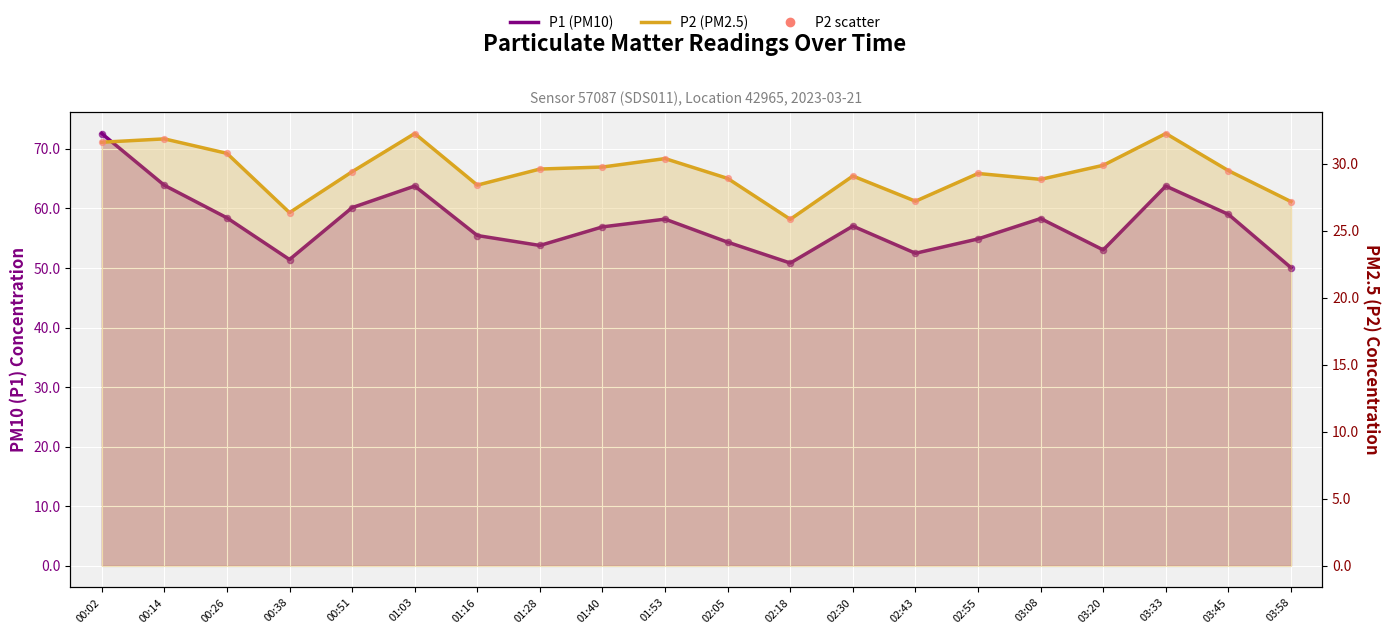

Which series has the widest spread of Y values?

P1 (PM10)